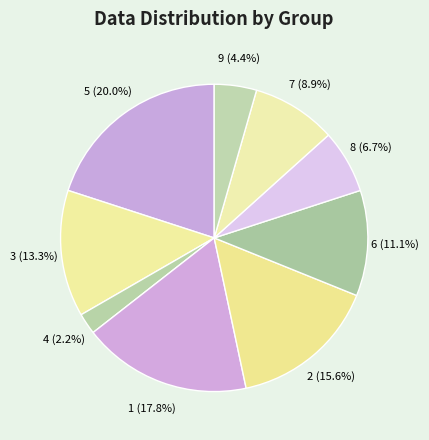

Which slice is the largest?

5